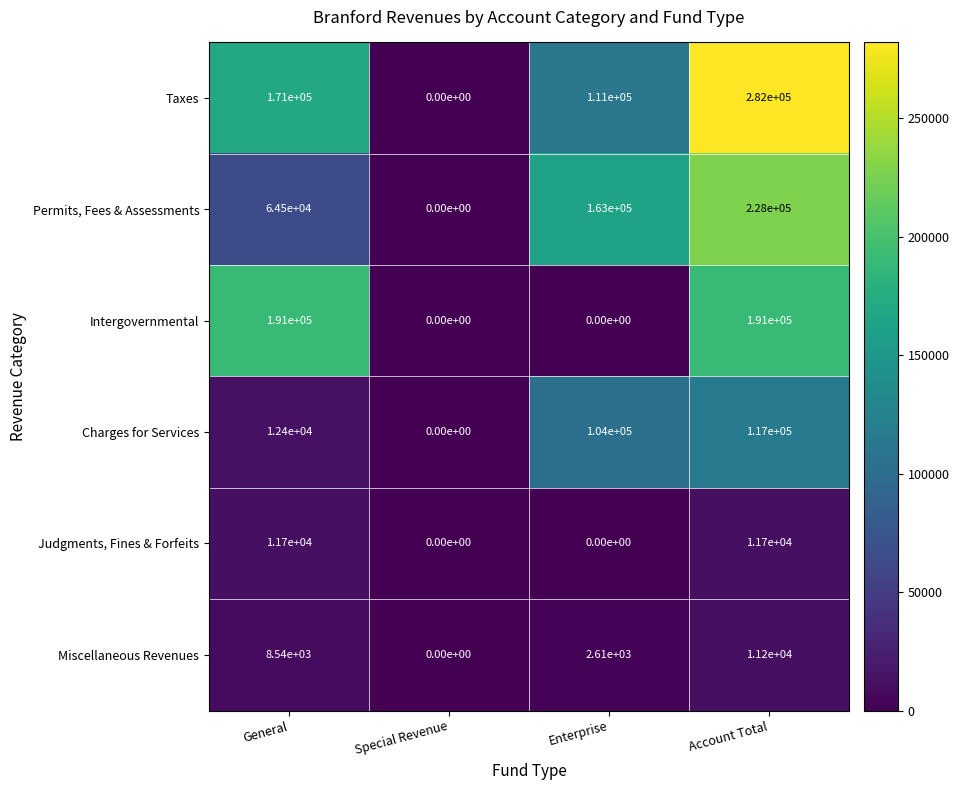

How many values in Charges for Services are above zero?

3